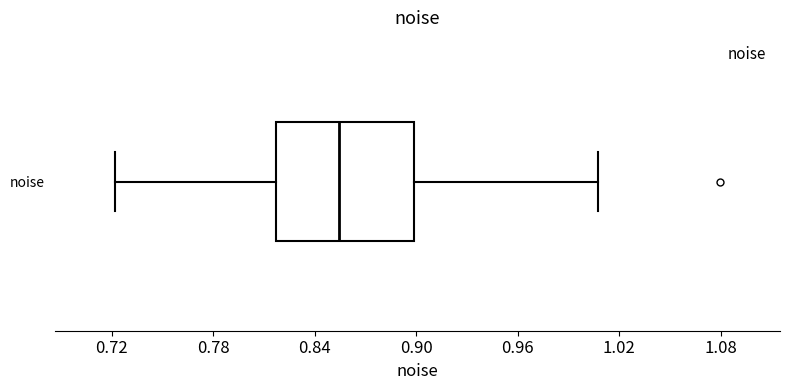

Transcribe this box plot: give where the median line is, the range the box spans, and where the two whiskers end, as read against the x-axis. The values are not printed on the chart, so give them approximately, as read against the axis.

median 0.85, box 0.82 to 0.90, whiskers 0.72 to 1.01